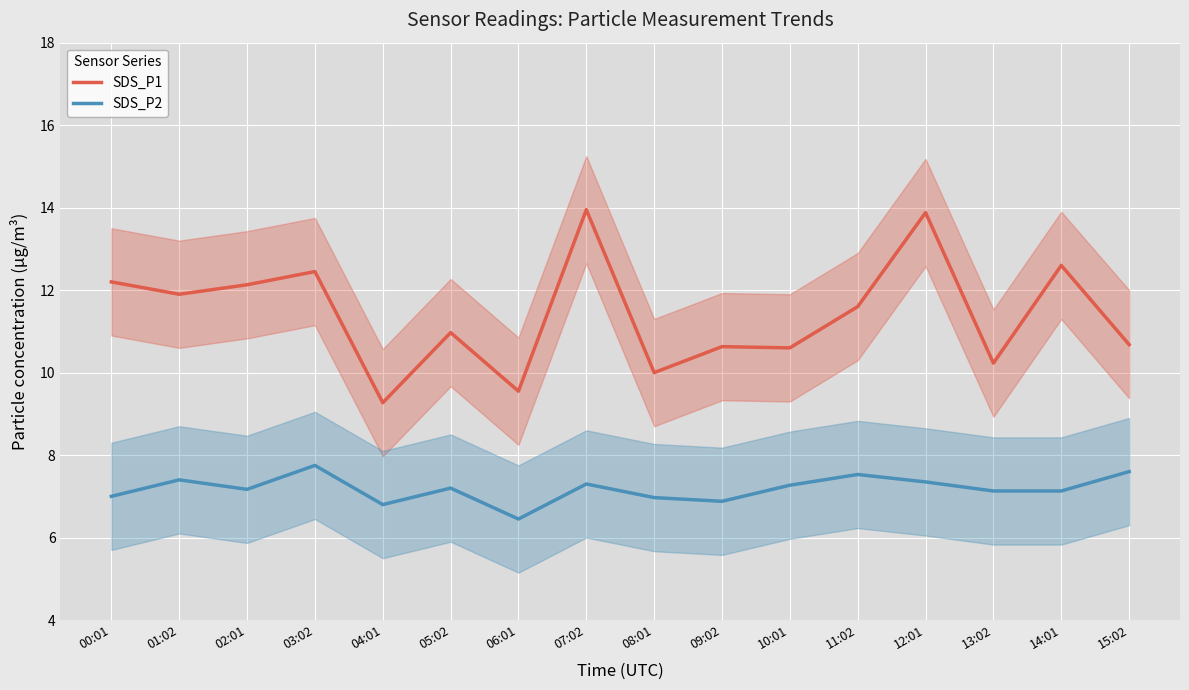

True or false: SDS_P1 and SDS_P2 cross at least once.

False